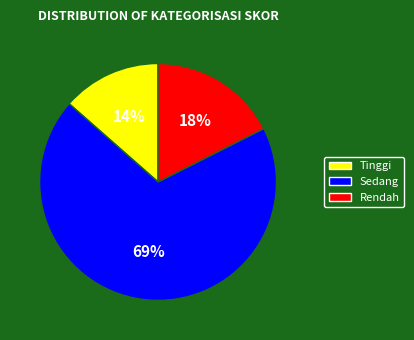

Between Tinggi and Sedang, which is larger?

Sedang